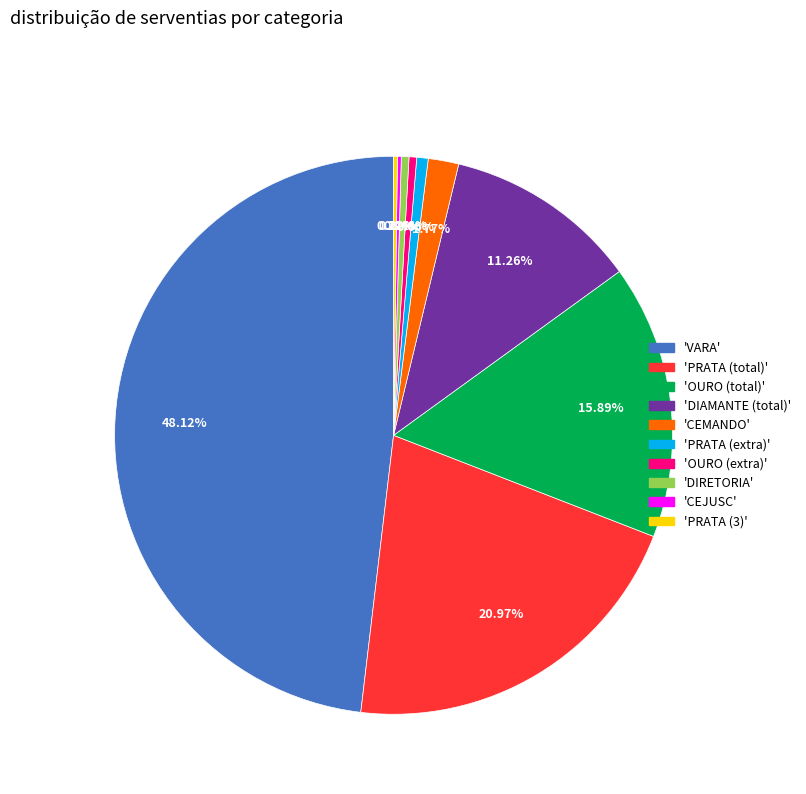

Is there a majority slice in this chart?

No